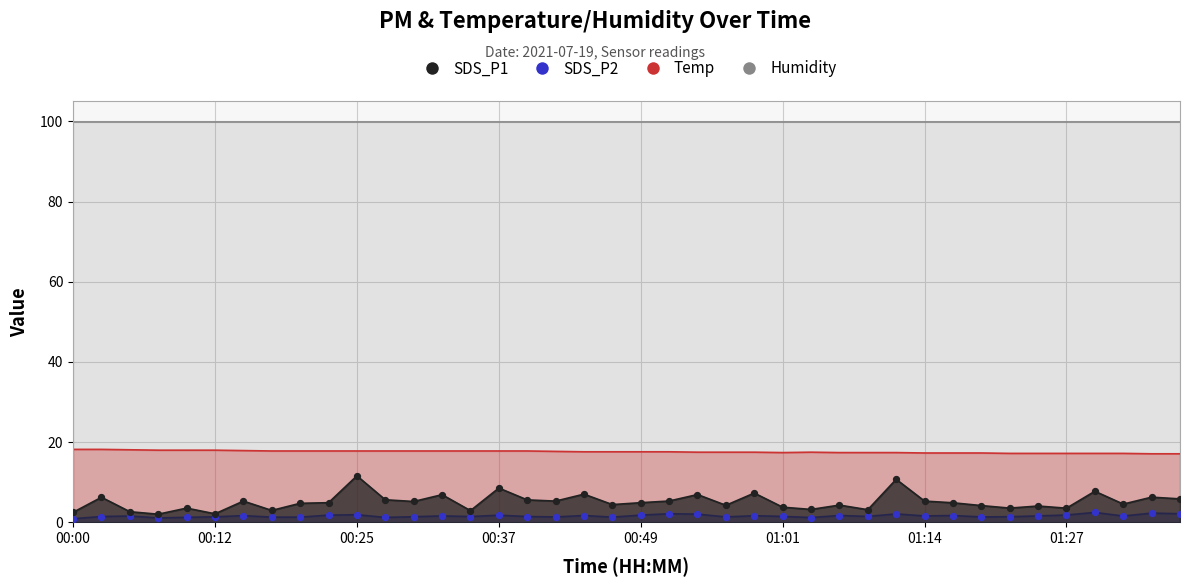

Which series reaches the minimum Y coordinate?

SDS_P2